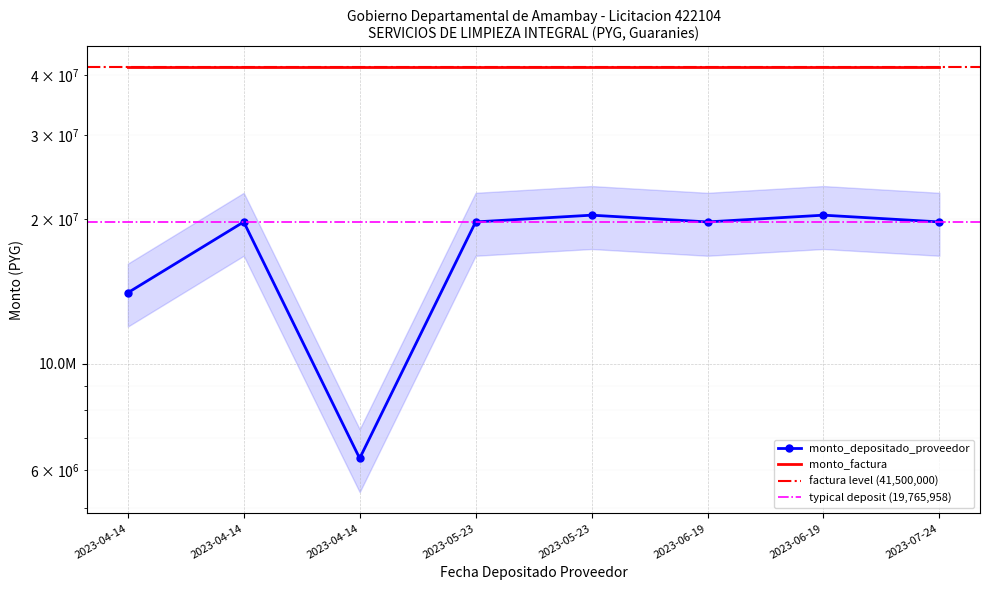

What is the change in value from 2023-04-14 to 2023-06-19?

+6351384